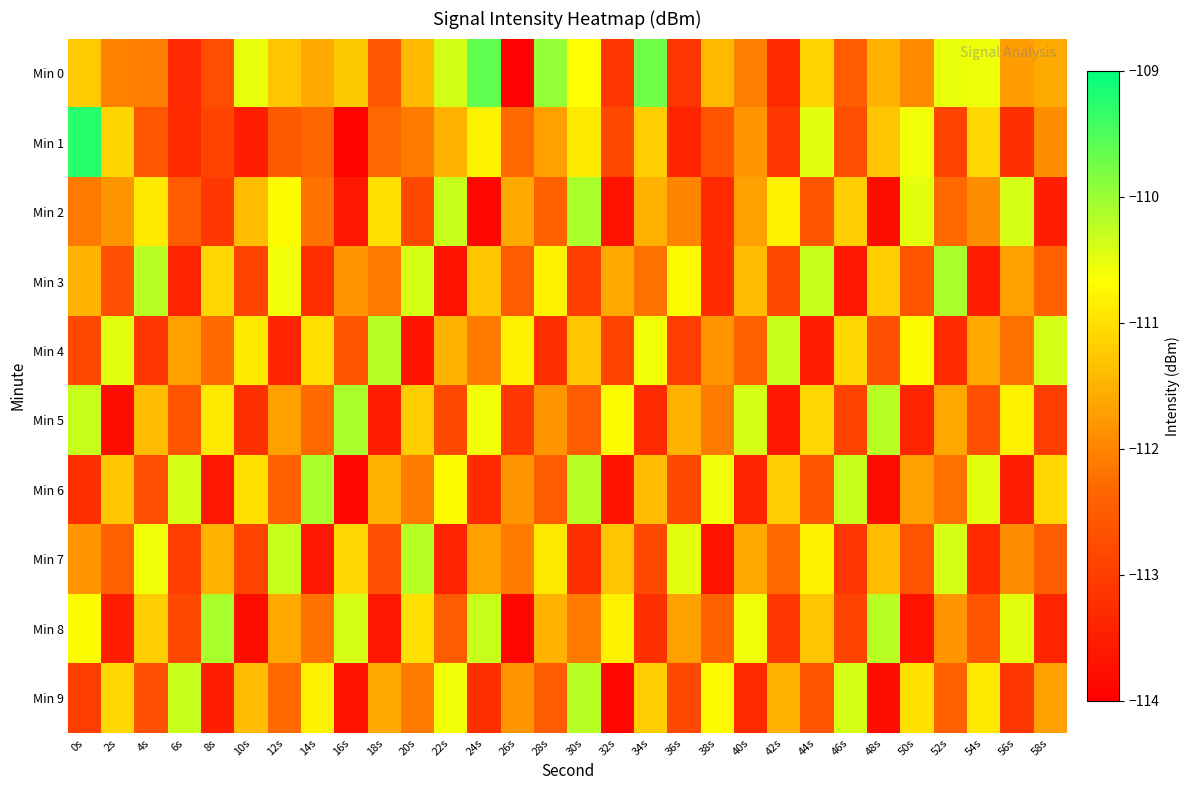

How many categories are shown in the chart?

30